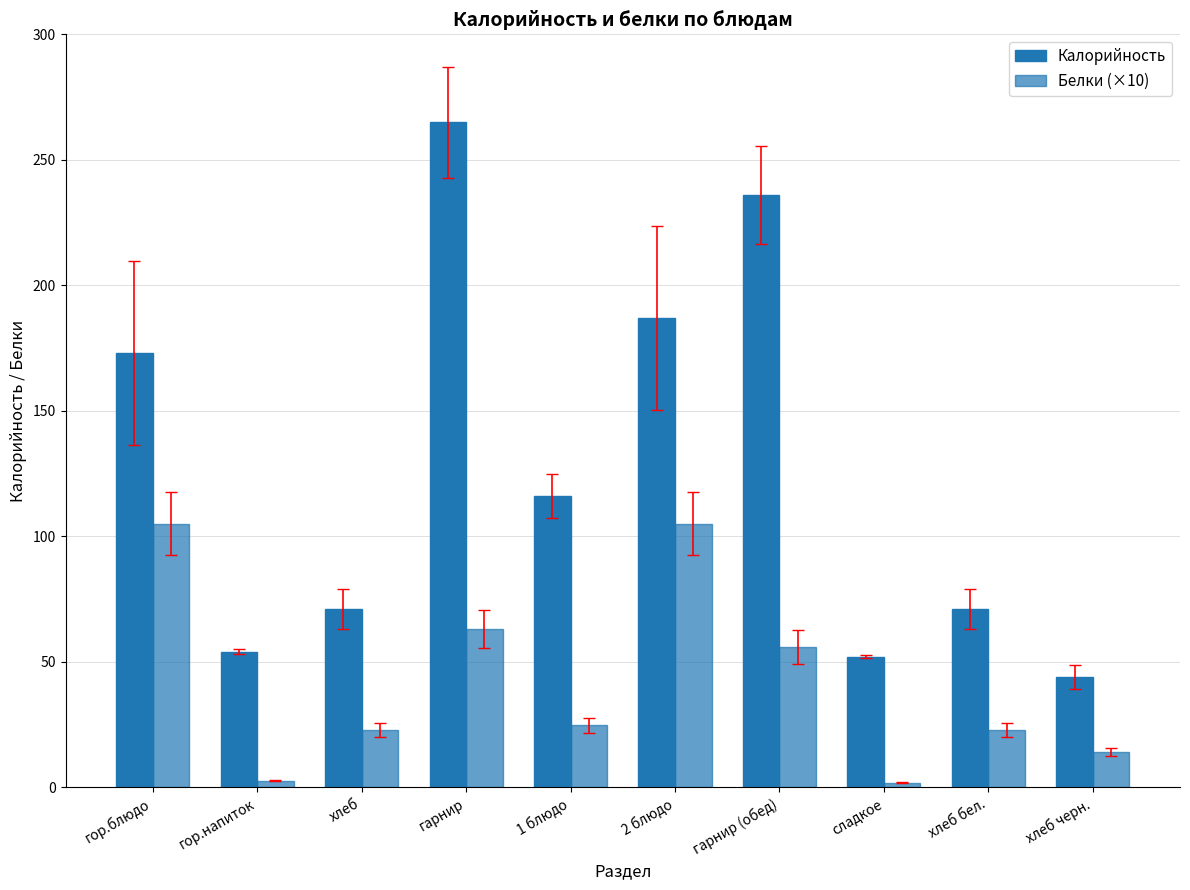

Is the value of Калорийность at гор.блюдо greater than the value of Белки (×10) at гор.блюдо?

Yes